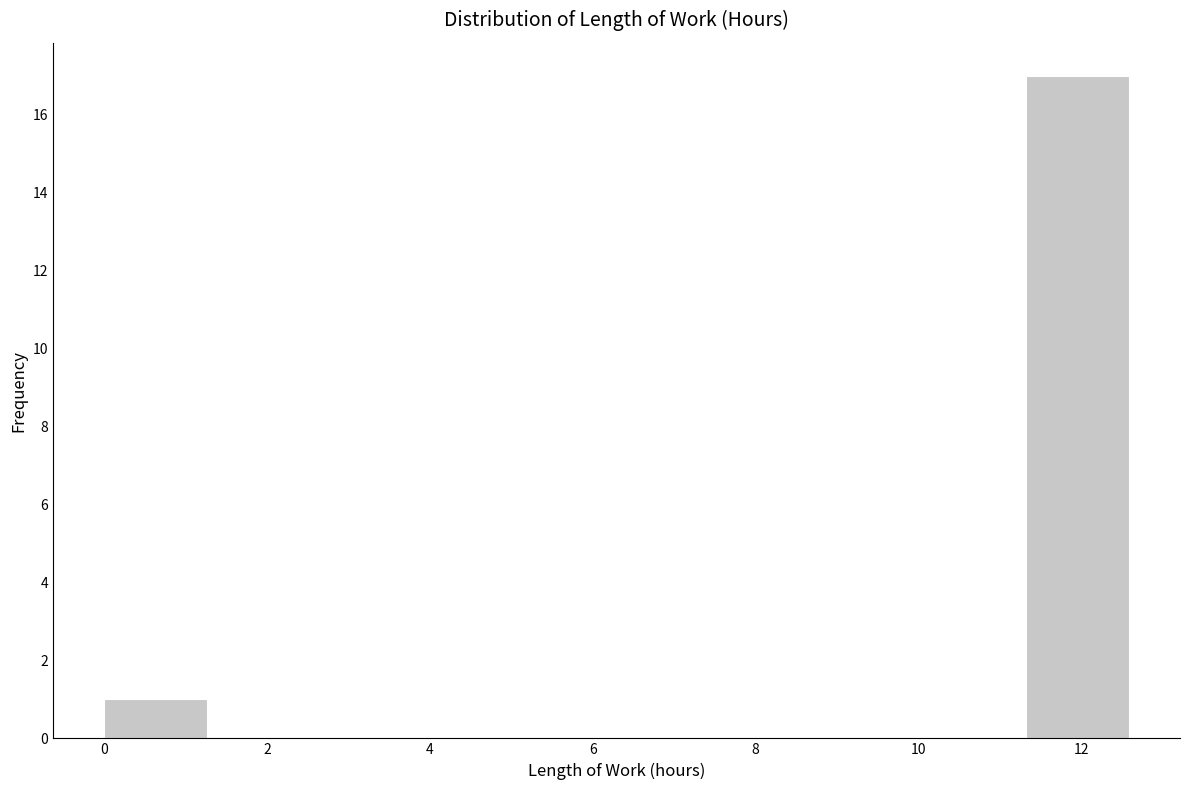

Reading left to right, list every bar in this chart as the range it spans on the x-axis followed by its height. Neither the bar edges nor the heights are printed on the chart, so give them approximately, as read against the axes.

0.0 to 1.2: 1
1.2 to 2.6: 0
2.6 to 3.8: 0
3.8 to 5.0: 0
5.0 to 6.2: 0
6.2 to 7.6: 0
7.6 to 8.8: 0
8.8 to 10.0: 0
10.0 to 11.4: 0
11.4 to 12.6: 17